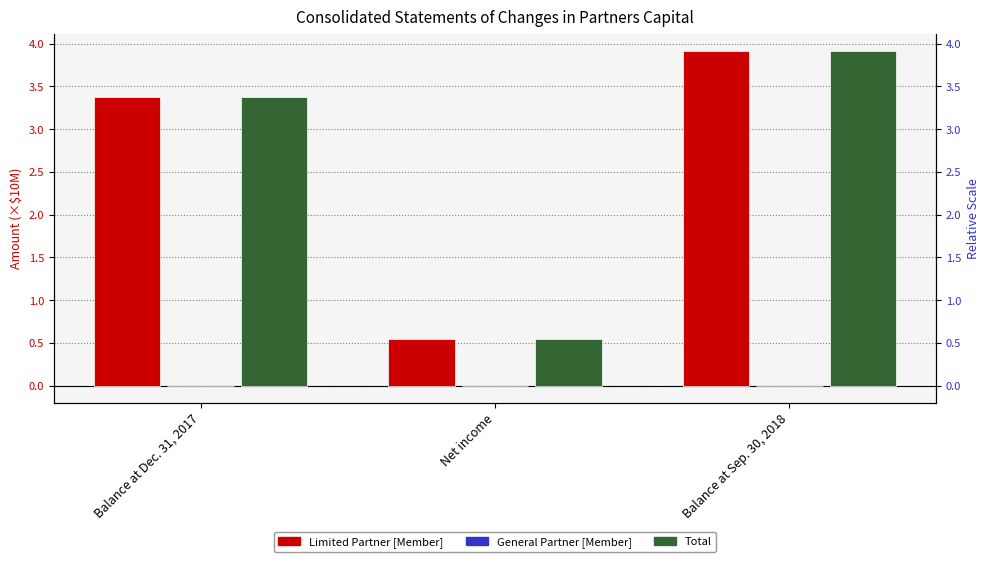

Which series has the largest total across all categories?

Limited Partner [Member]